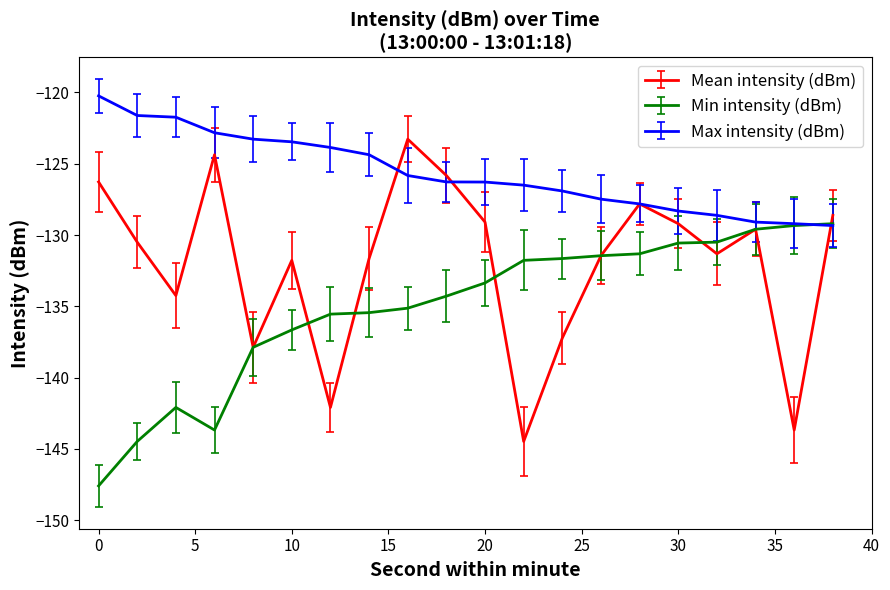

How many lines are shown in the chart?

3